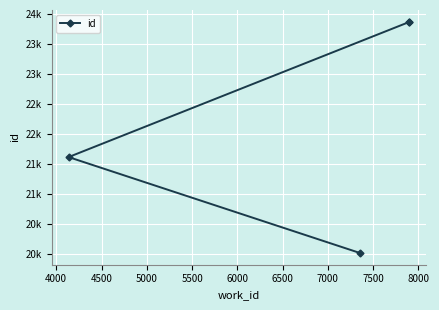

What is the difference between the maximum and minimum values?

3864